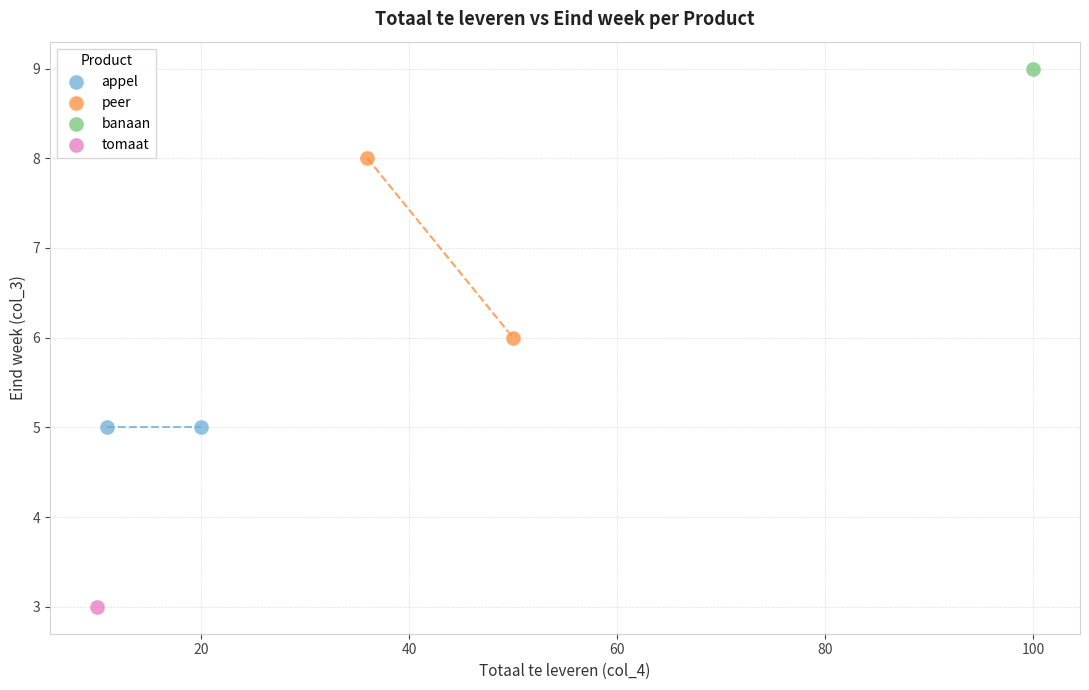

Which series reaches the minimum Y coordinate?

tomaat